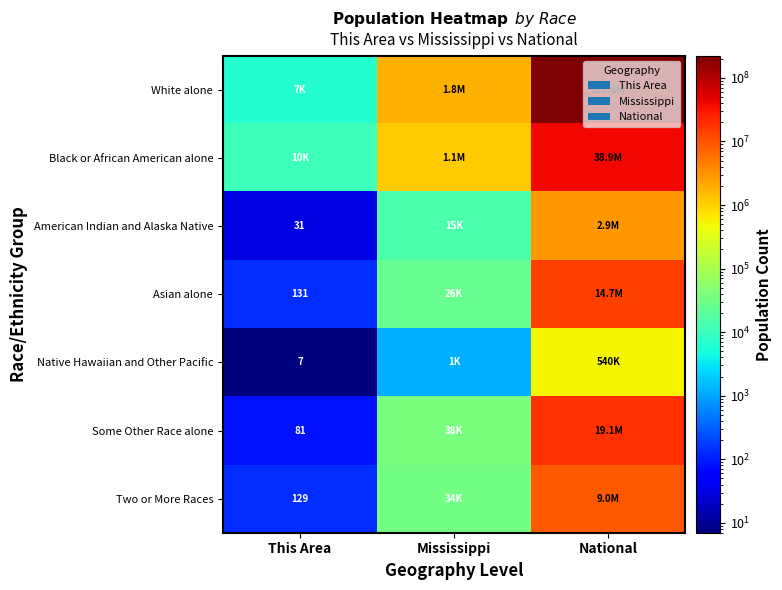

What is the smallest value displayed?

7